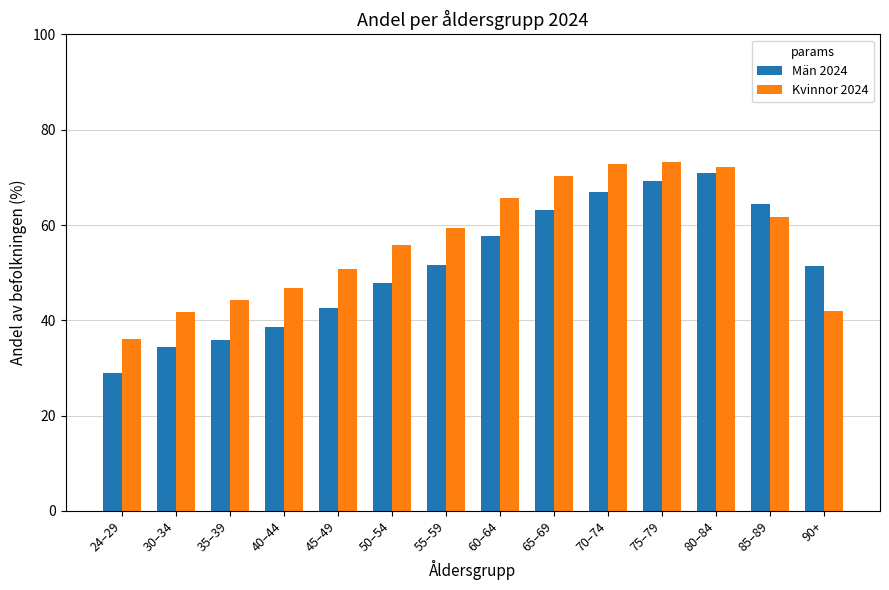

Rank the series at 65–69 from highest to lowest value.

Kvinnor 2024, Män 2024